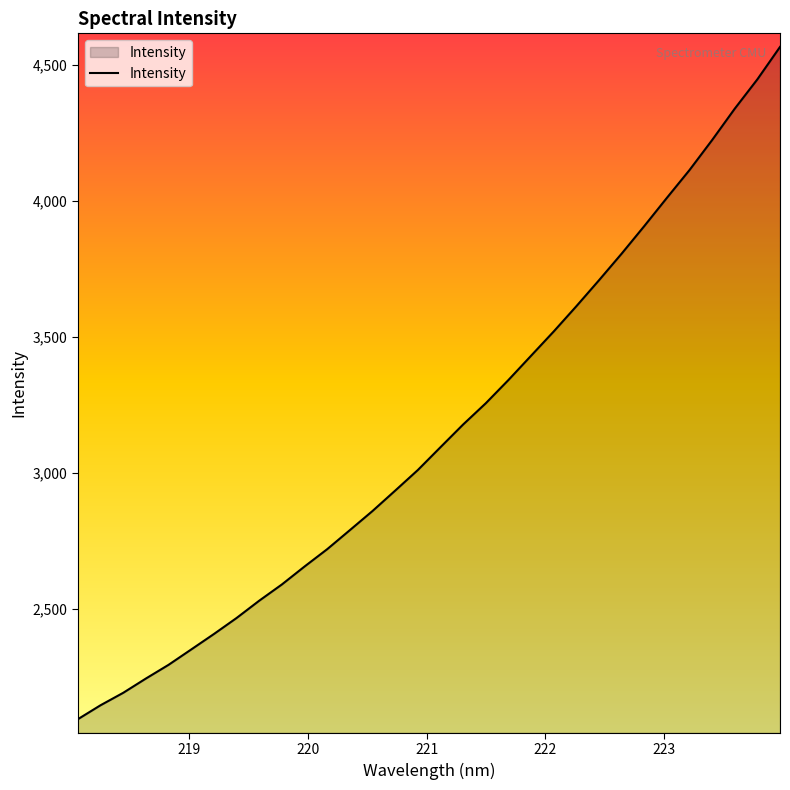

How many values exceed 3094?

16